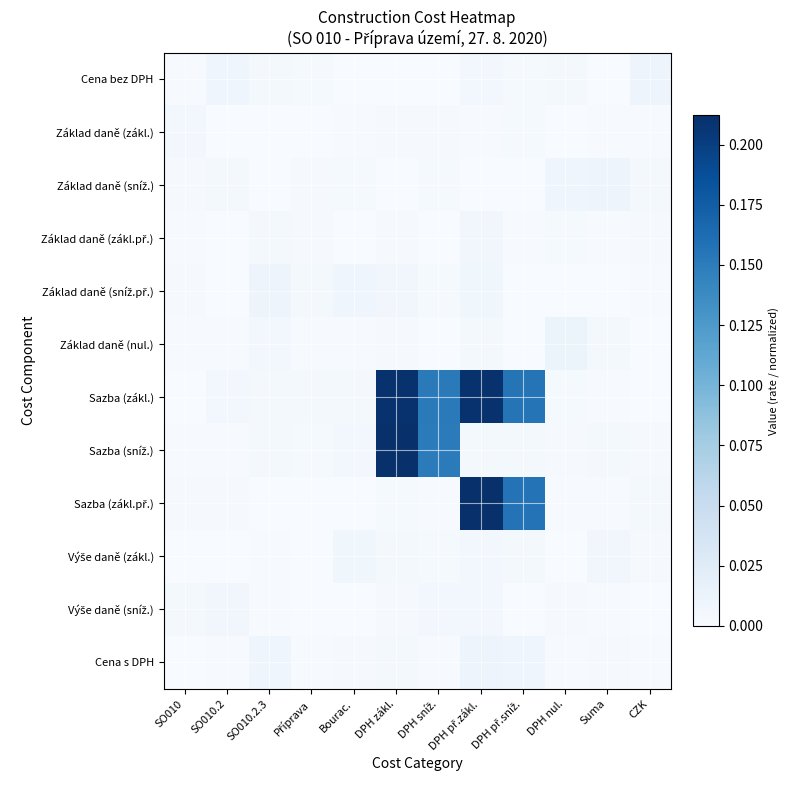

Which label corresponds to the largest value in the chart?

DPH př.zákl.